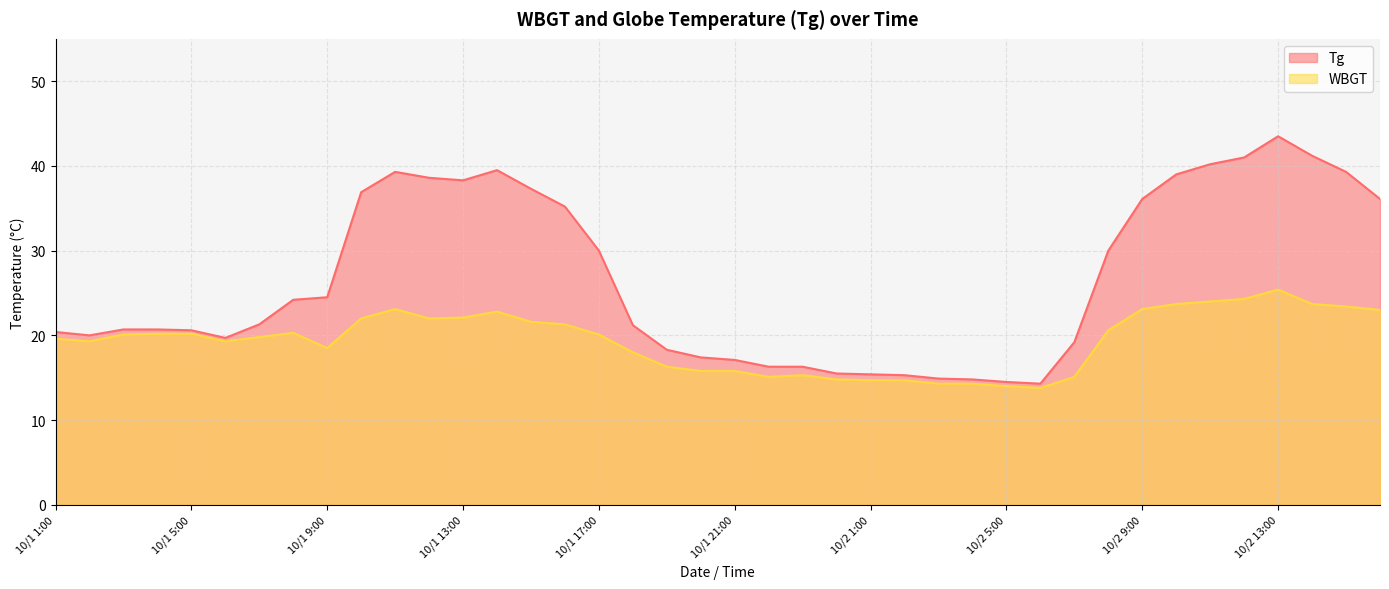

Where is the first local minimum for Tg?

10/1 2:00